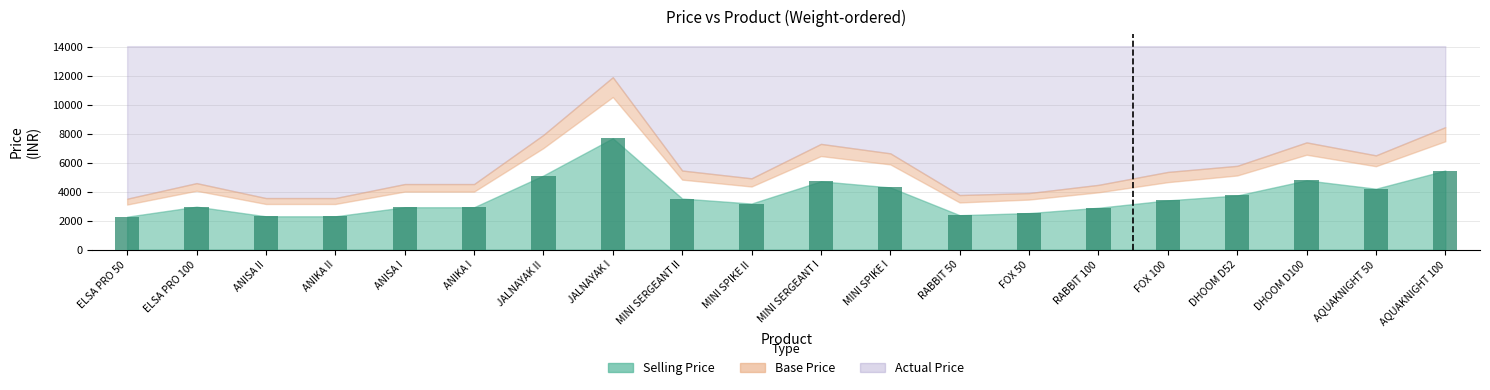

The chart shows a value of 2296 at ANISA II. True or false?

True